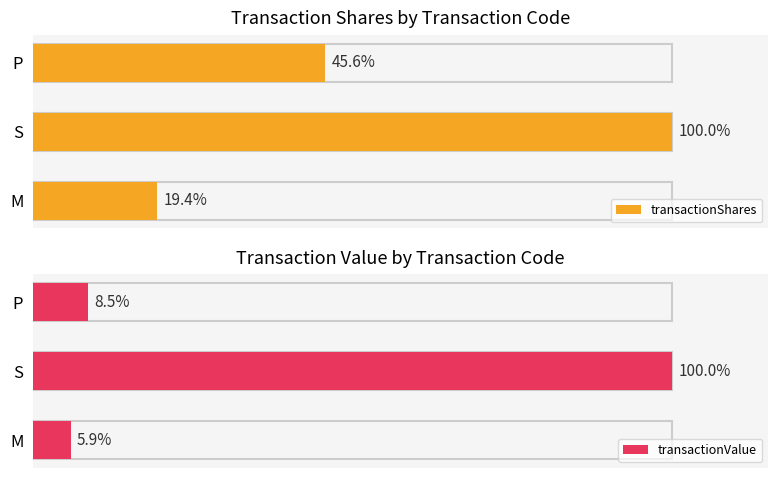

How many groups of bars are there?

3